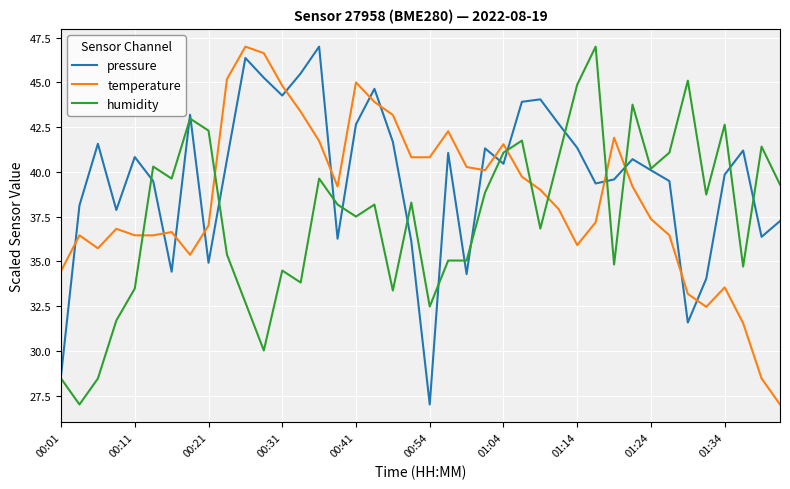

Reading left to right, extract all data points from this chart.

pressure: 28.6	38.1	41.6	37.9	40.8	39.5	34.4	43.2	34.9	40.7	46.4	45.3	44.3	45.5	47.0	36.3	42.7	44.6	41.7	36.1	27.0	41.1	34.3	41.3	40.5	43.9	44.1	42.7	41.3	39.4	39.6	40.7	40.1	39.5	31.6	34.0	39.8	41.2	36.4	37.3
temperature: 34.5	36.5	35.7	36.8	36.5	36.5	36.6	35.4	37.0	45.2	47.0	46.6	44.8	43.4	41.7	39.2	45.0	43.9	43.2	40.8	40.8	42.3	40.3	40.1	41.5	39.7	39.0	37.9	35.9	37.2	41.9	39.2	37.4	36.5	33.2	32.5	33.5	31.5	28.5	27.0
humidity: 28.5	27.0	28.5	31.7	33.5	40.3	39.6	43.0	42.3	35.4	32.7	30.0	34.5	33.8	39.6	38.2	37.5	38.2	33.4	38.3	32.5	35.0	35.0	38.8	41.1	41.7	36.8	40.9	44.9	47.0	34.8	43.8	40.2	41.1	45.1	38.7	42.6	34.7	41.4	39.3